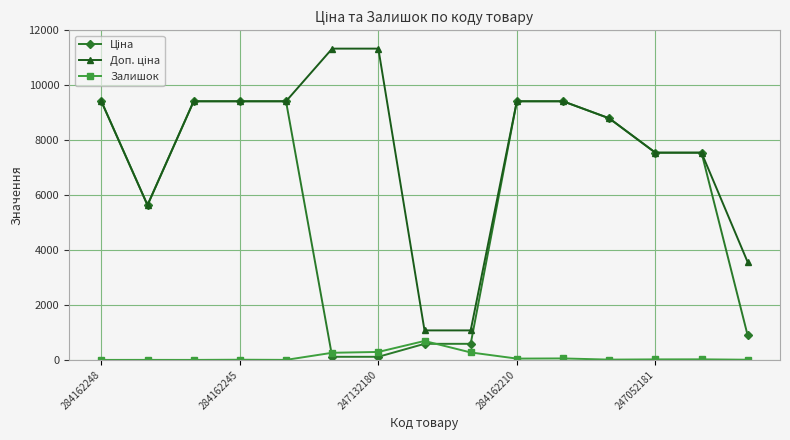

True or false: Залишок has more than 1 interior local peaks.

True